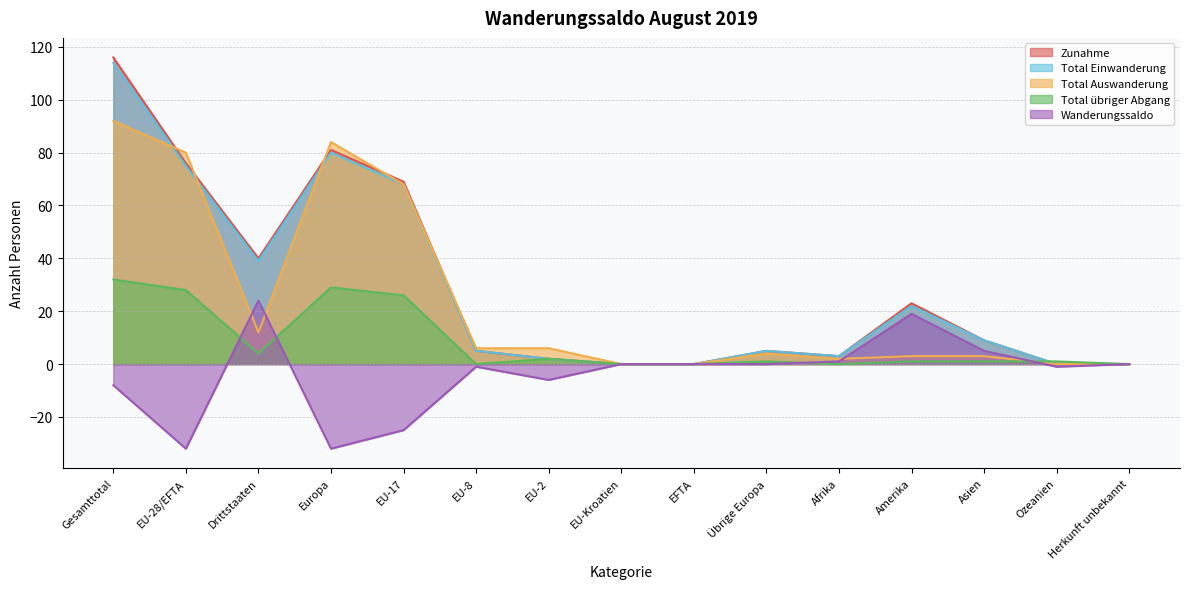

At how many categories does at least one series exceed 89?

1